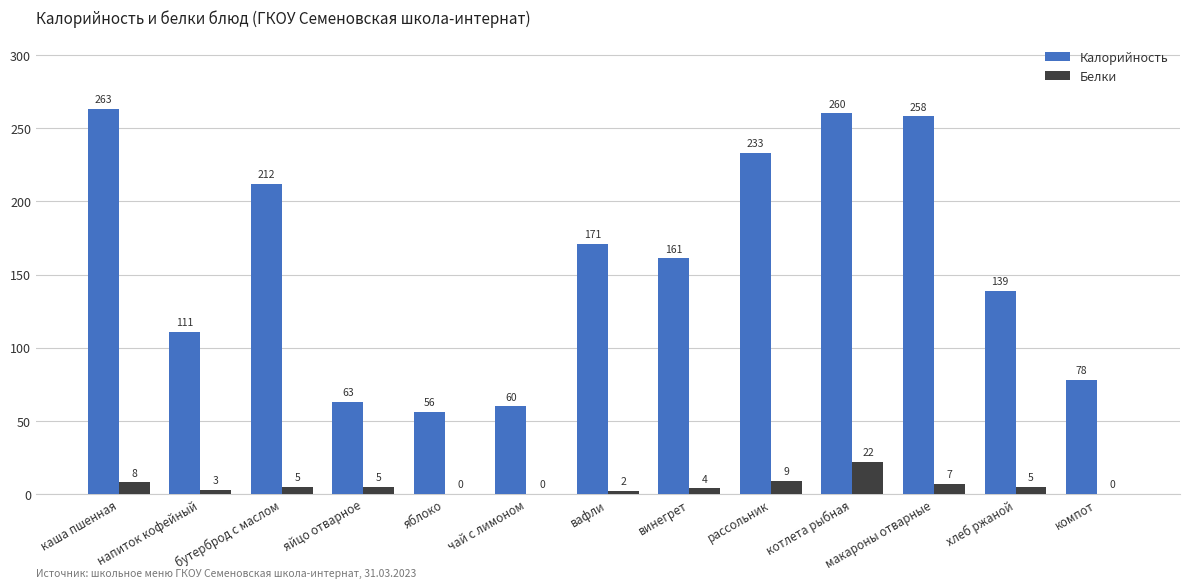

The Калорийность series shows 56 at яблоко. True or false?

True